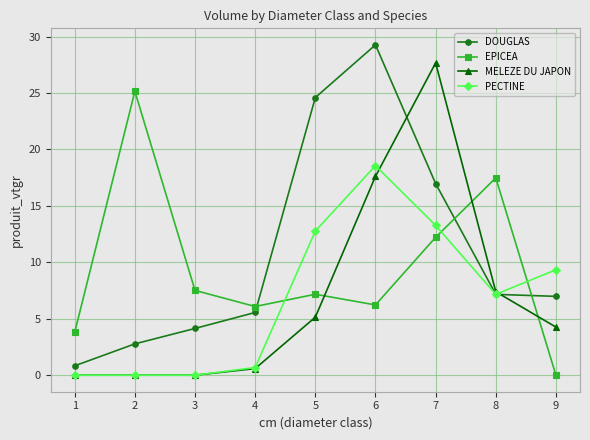

What is the difference between the maximum and second lowest values in the EPICEA series?

21.4